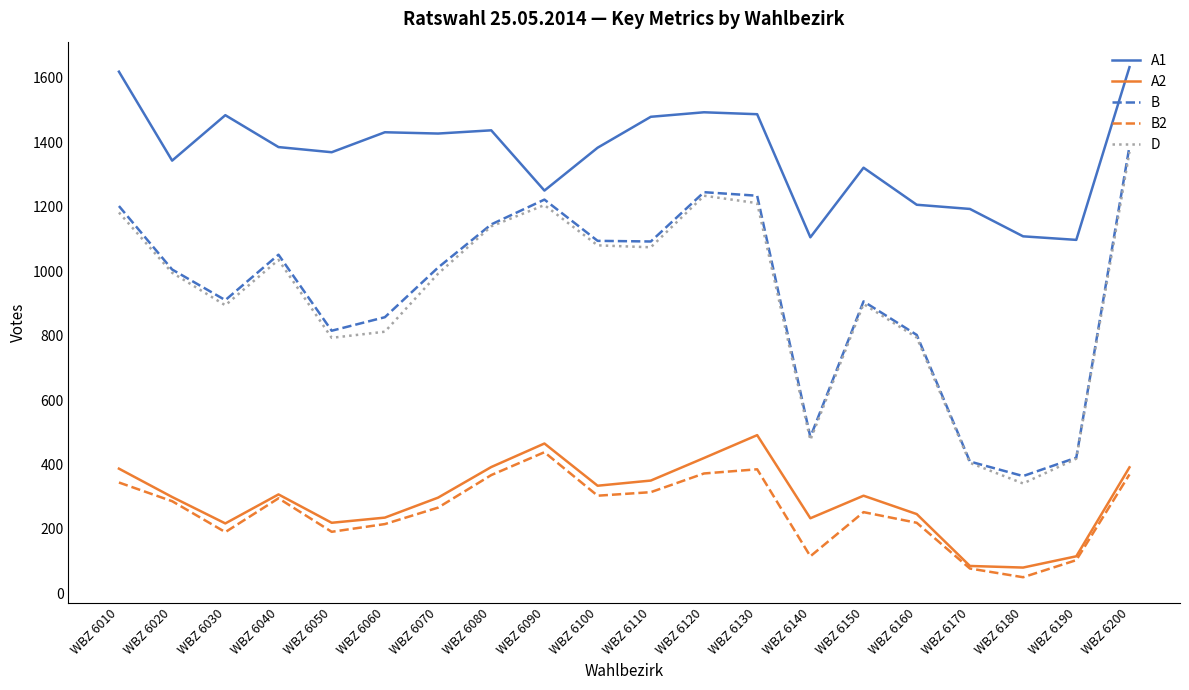

True or false: A1 has a value of 557 at WBZ 6120.

False